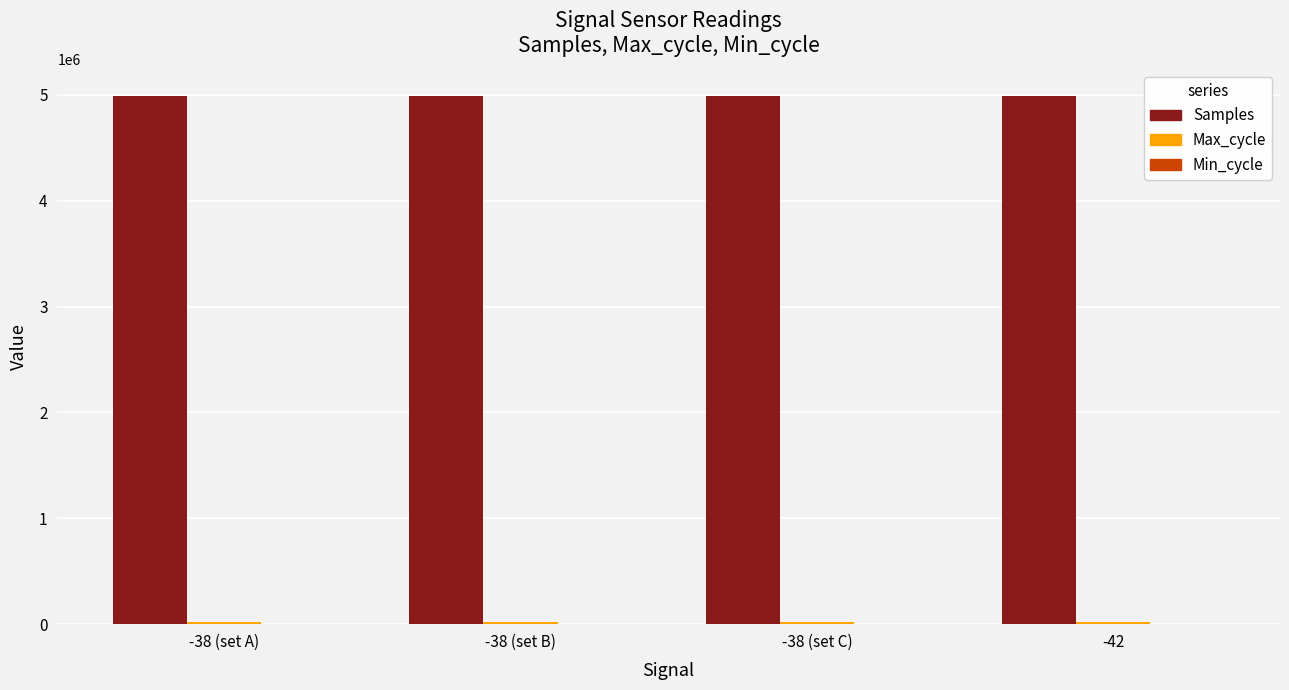

What is the maximum value shown in the chart?

4995258